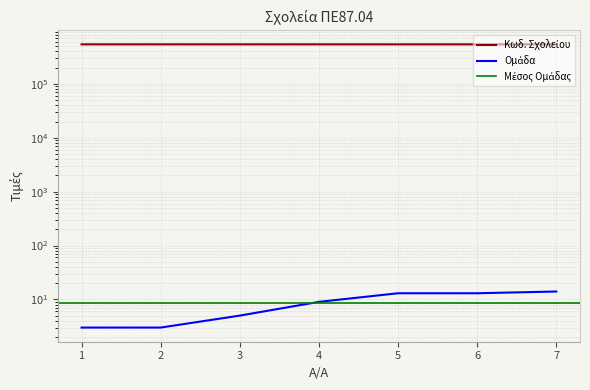

What is the maximum value shown in the chart?

540750